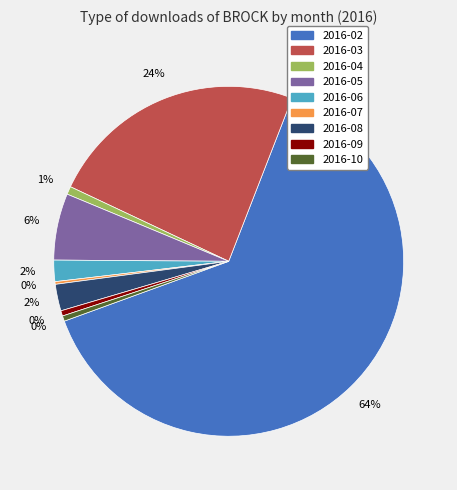

Does any single category account for the majority?

Yes